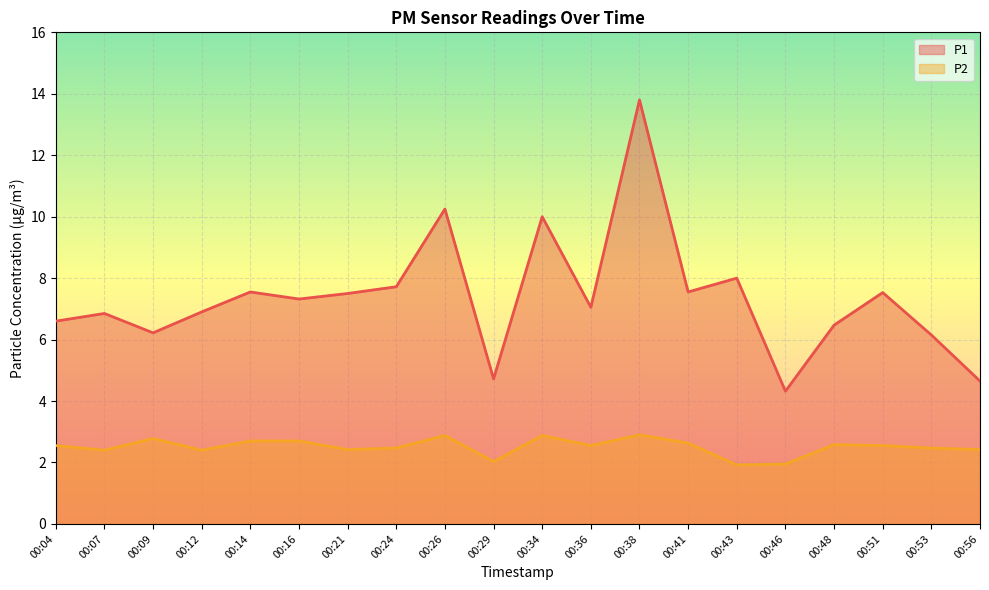

The P1 series shows 4.2 at 00:07. True or false?

False